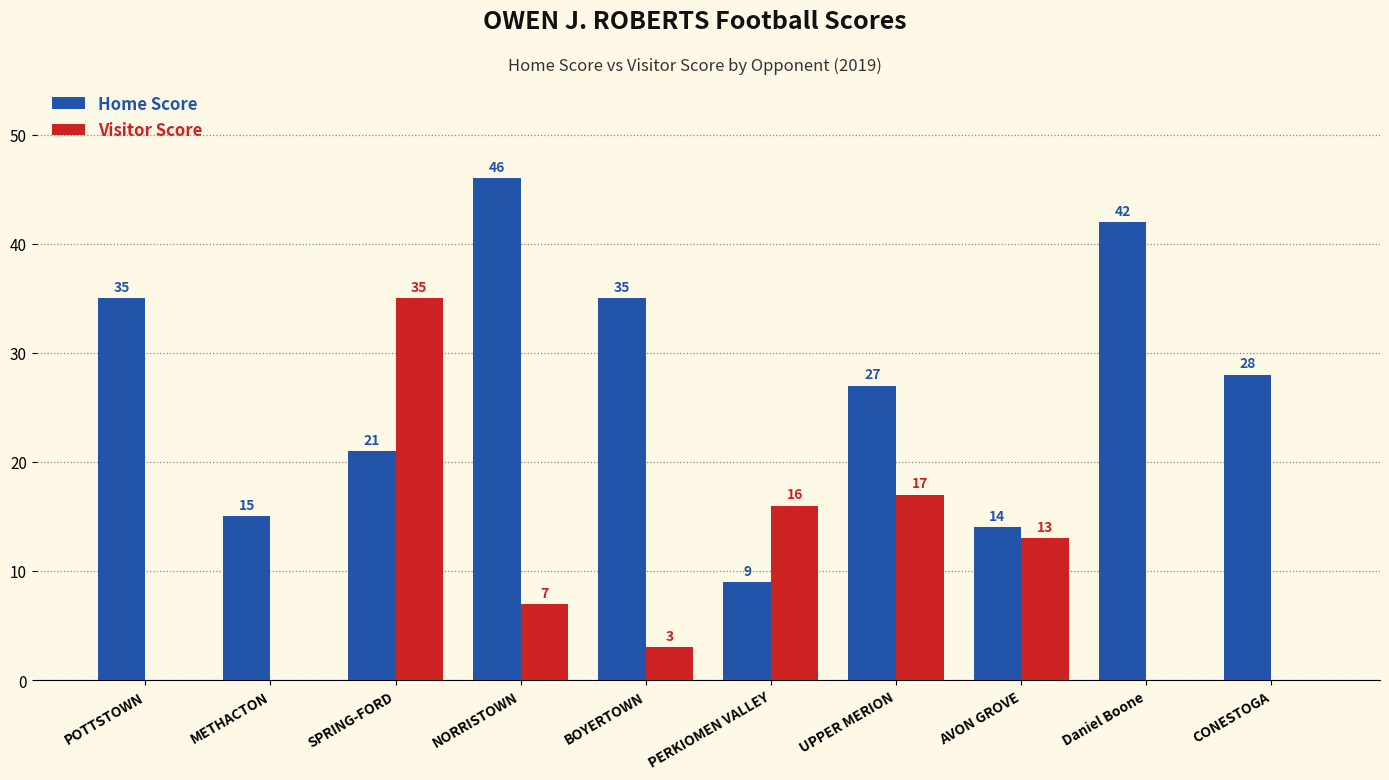

Between METHACTON and AVON GROVE, which series saw the biggest shift?

Visitor Score